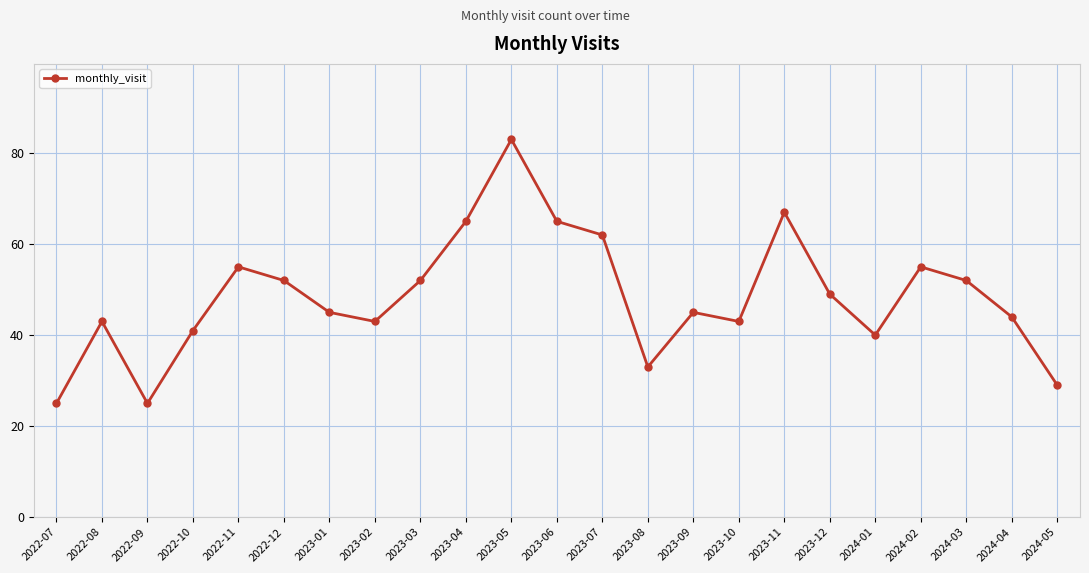

Which has a higher value, 2023-11 or 2024-05?

2023-11